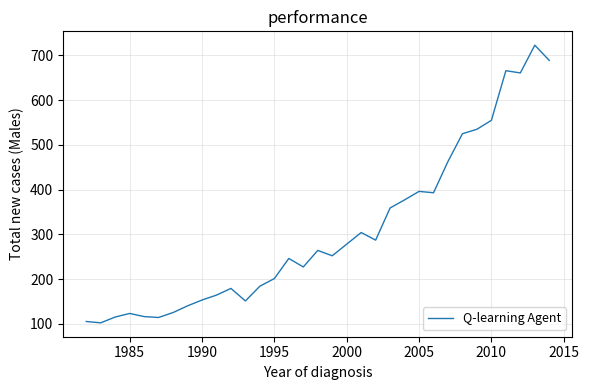

What is the difference between the maximum and minimum values?

621